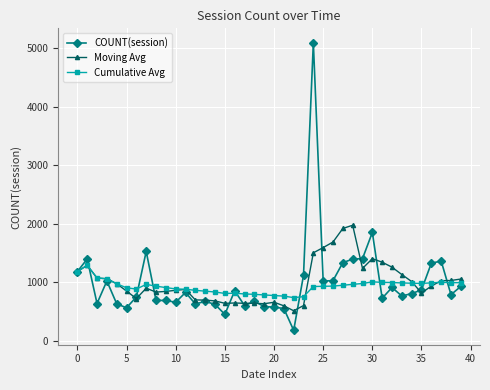

What is the minimum value for Moving Avg?

512.8